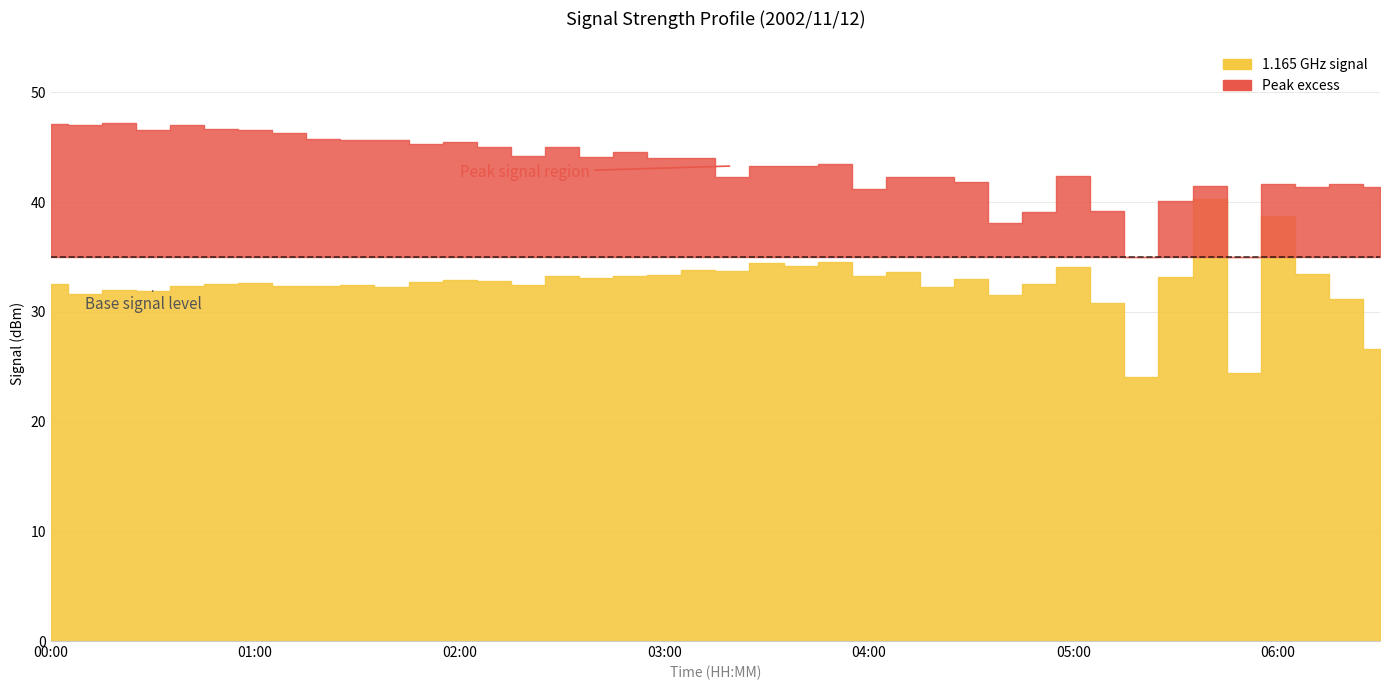

What is the difference between the 1.165 values at 02:30 and 05:40?

3.5